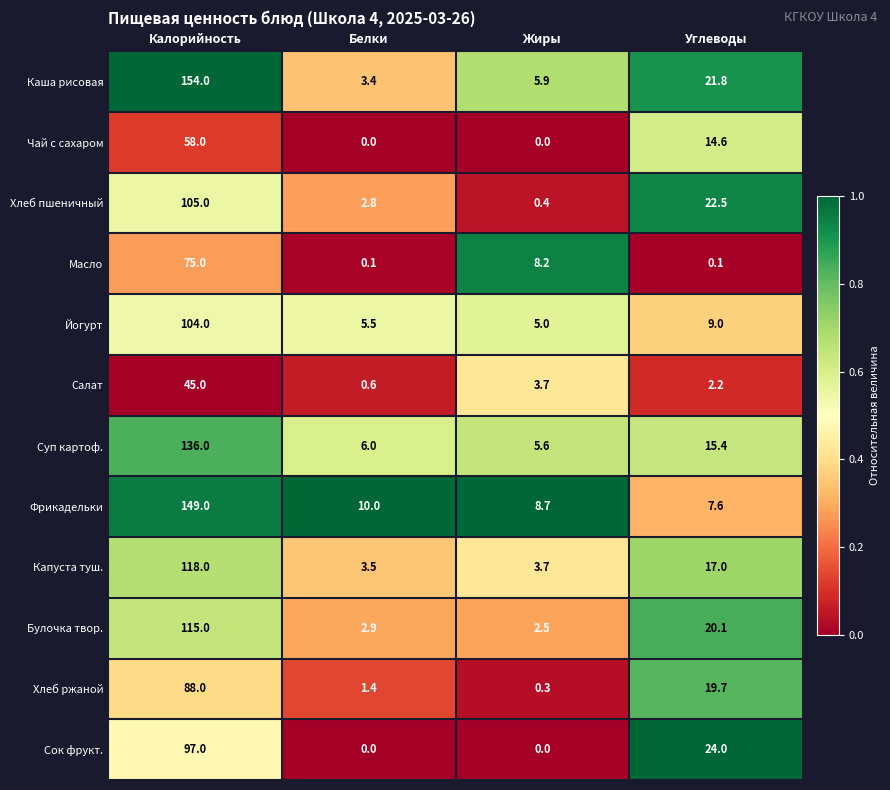

At how many categories does at least one series exceed 0?

4